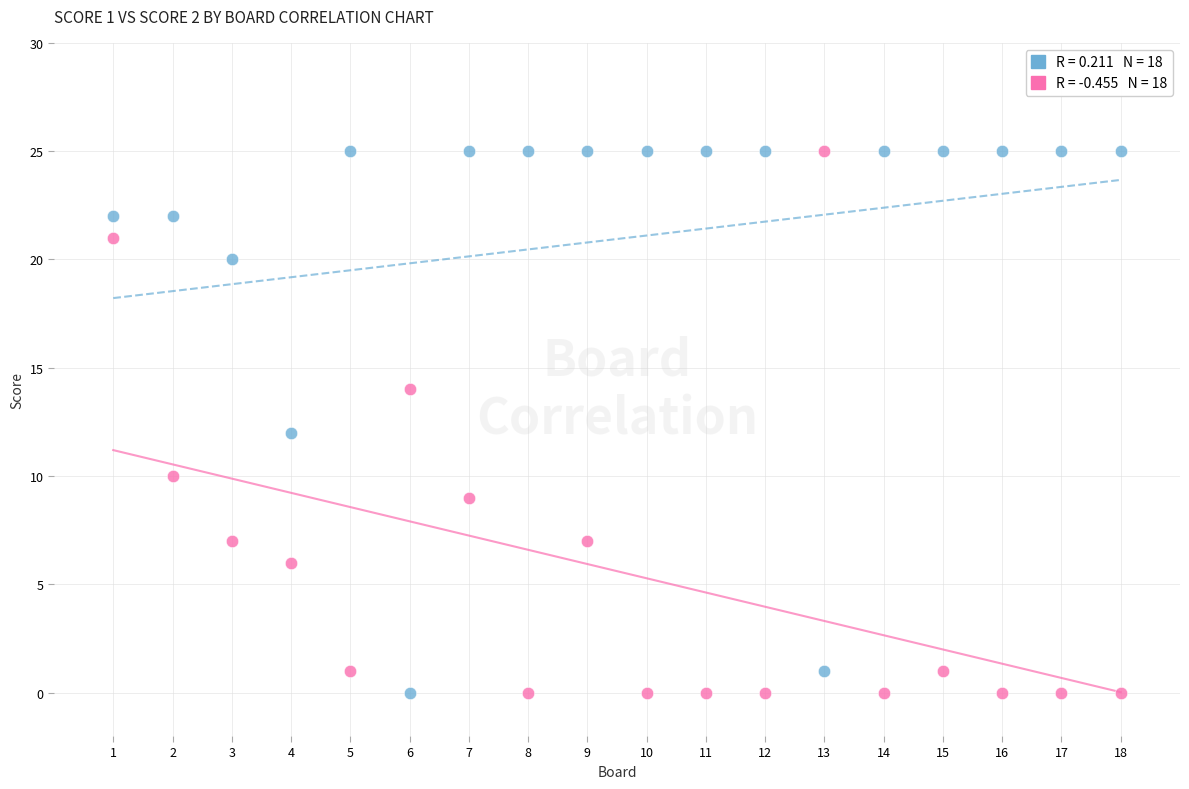

Across all data points, what is the range of Y values (max minus min)?

25